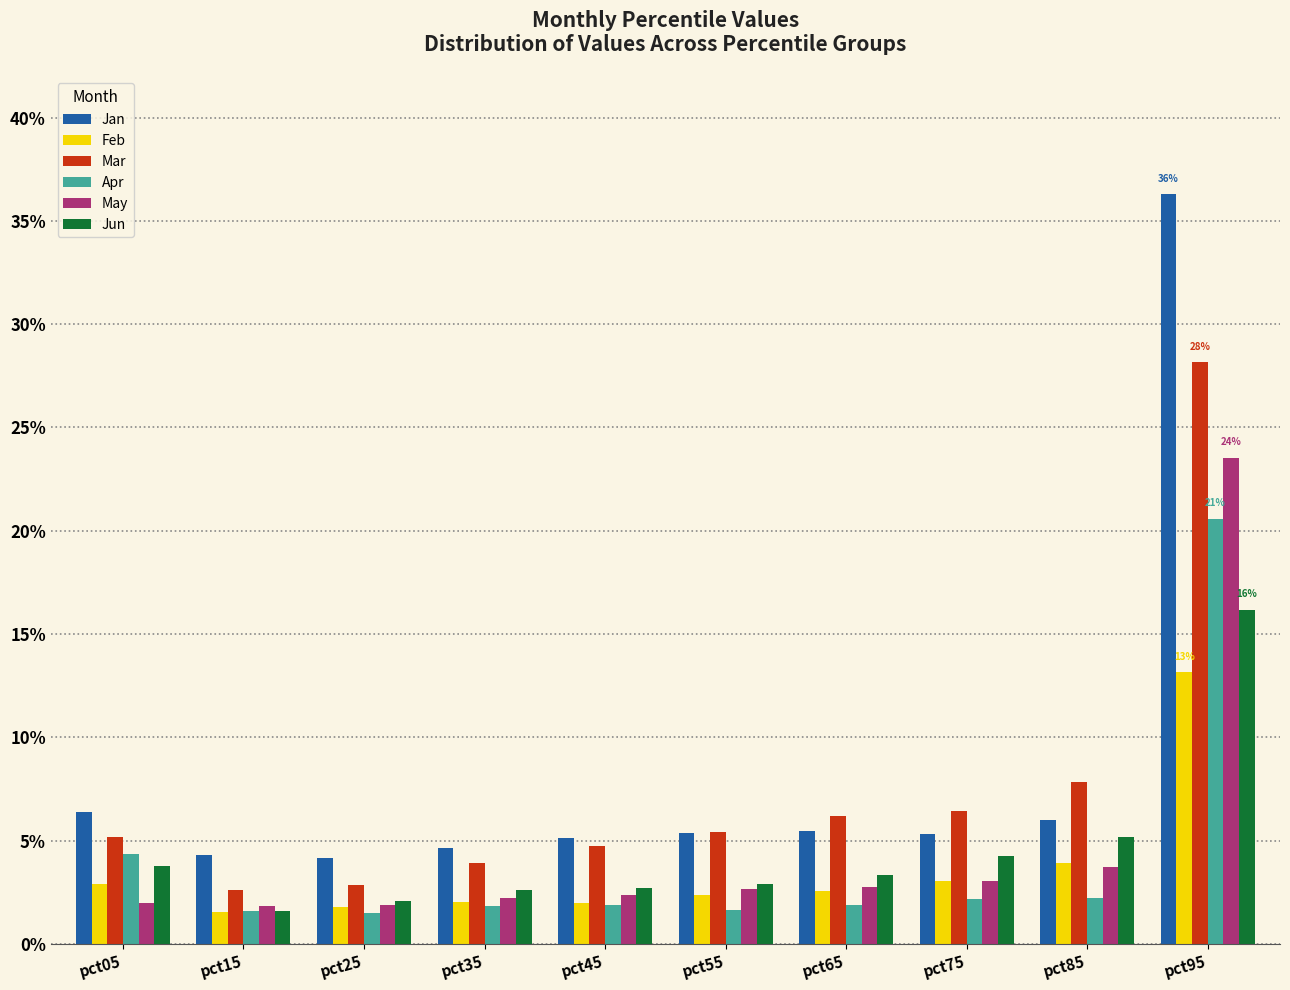

What is the difference between the highest and lowest values at pct95?

0.2